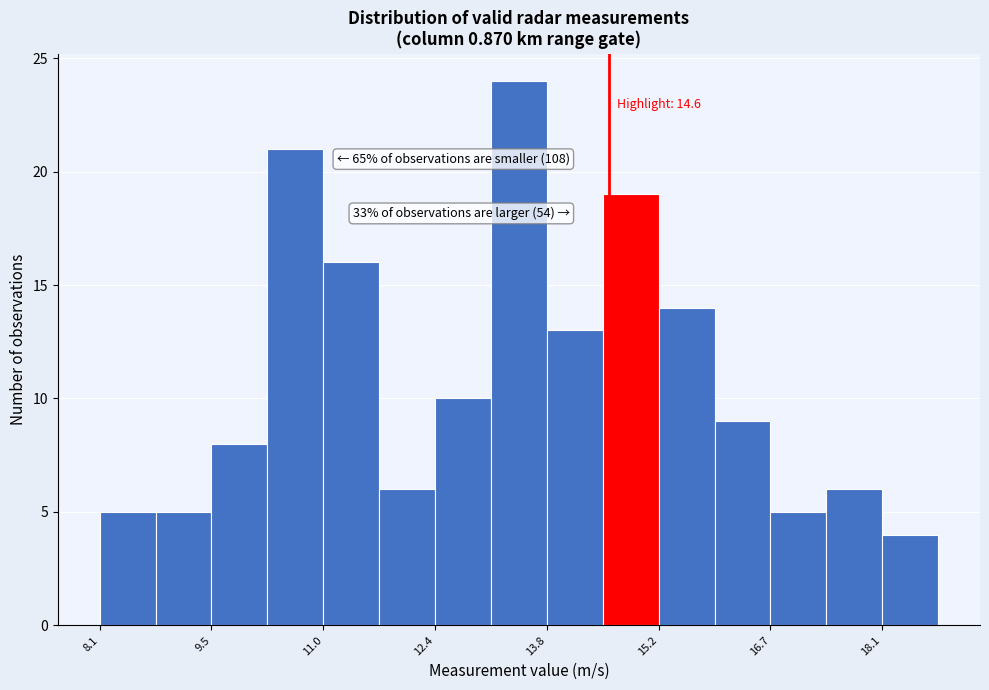

Read against the x-axis, roughly where is the centre of the tallest bar?

13.4